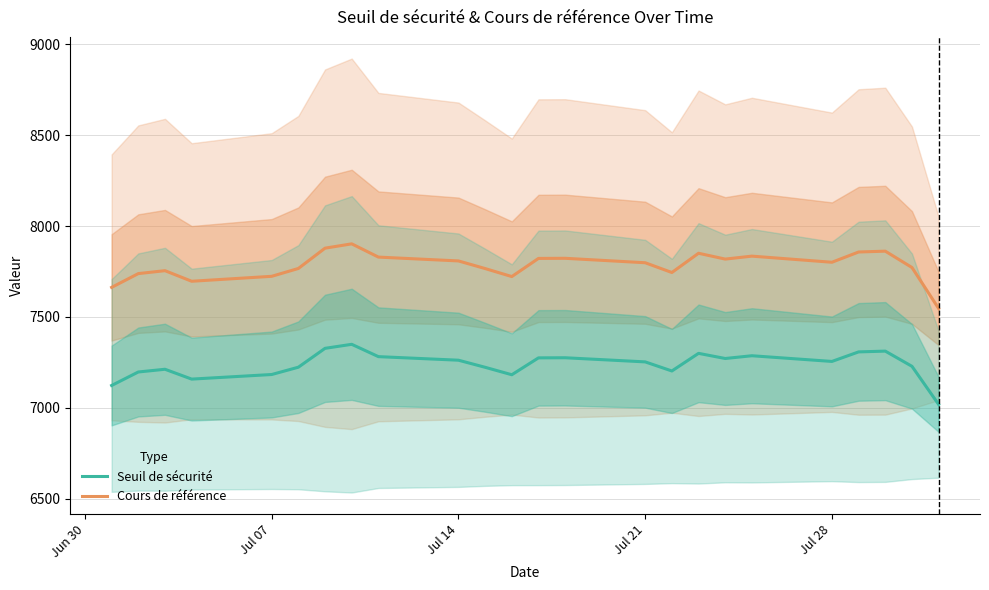

At how many categories does at least one series exceed 7627?

23